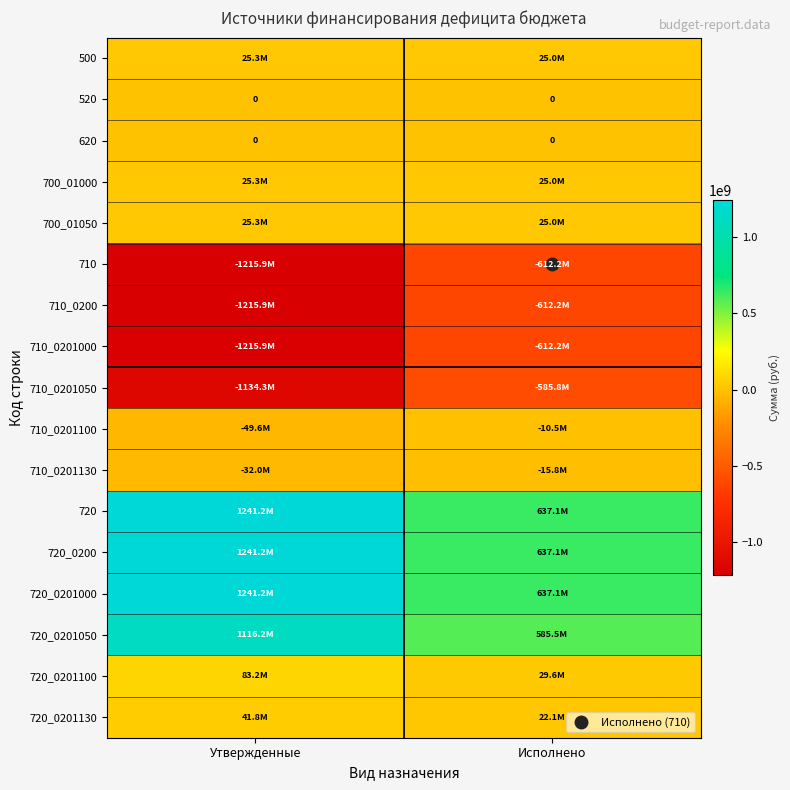

The 710_0201130 series shows -31982070.0 at Утвержденные. True or false?

True